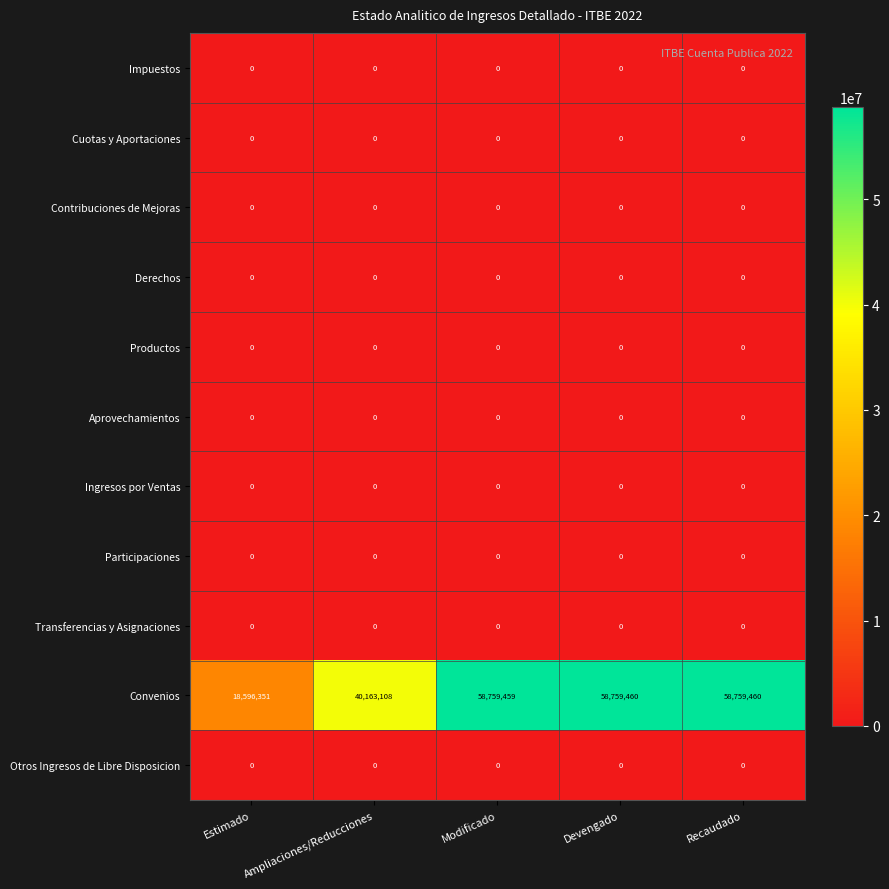

What is the difference between the highest and lowest values at Ampliaciones/Reducciones?

40163108